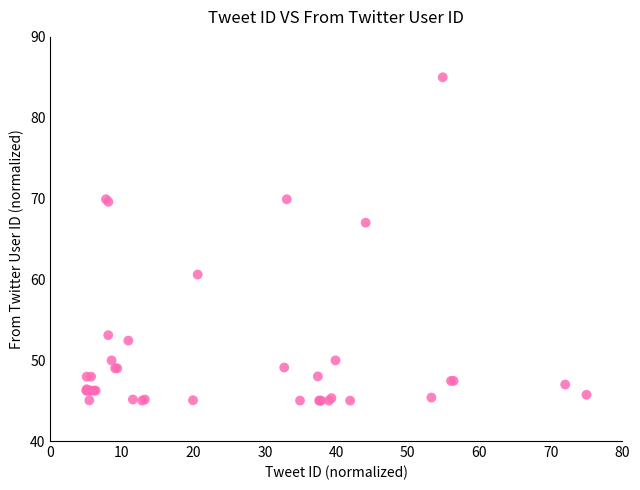

What Y value in the scatter plot is closest to 65?

67.0